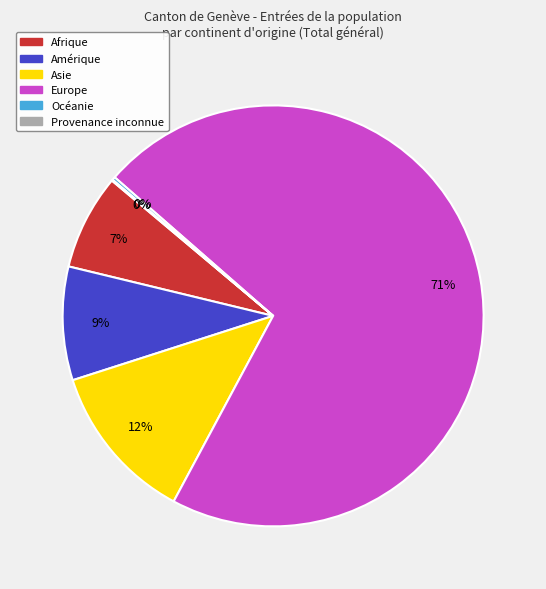

Which has a higher value, Amérique or Afrique?

Amérique